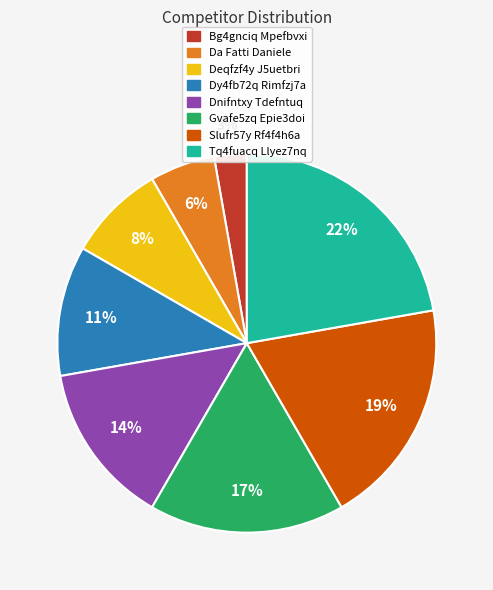

Which category has the biggest portion of the pie?

Tq4fuacq Llyez7nq